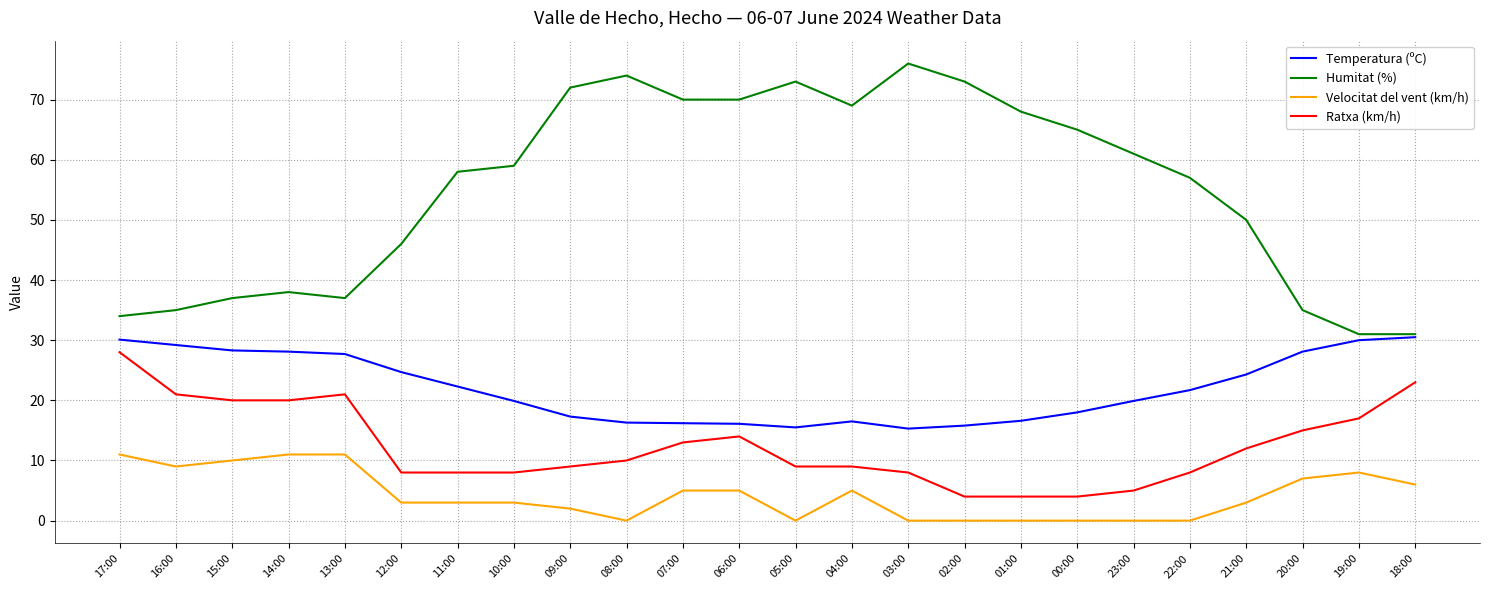

What are all the series names shown in the legend?

Temperatura (ºC), Humitat (%), Velocitat del vent (km/h), Ratxa (km/h)